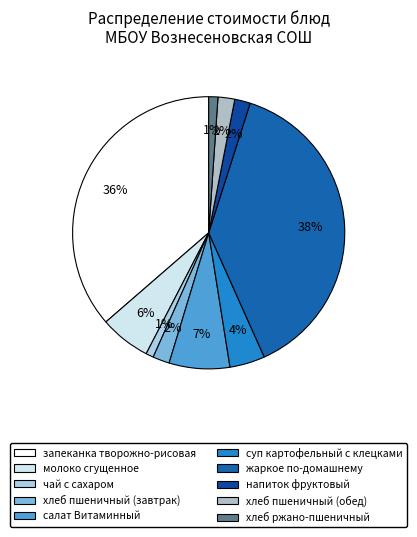

Rank the categories by value from highest to lowest.

жаркое по-домашнему, запеканка творожно-рисовая, салат Витаминный, молоко сгущенное, суп картофельный с клецками, хлеб пшеничный (завтрак), хлеб пшеничный (обед), напиток фруктовый, хлеб ржано-пшеничный, чай с сахаром